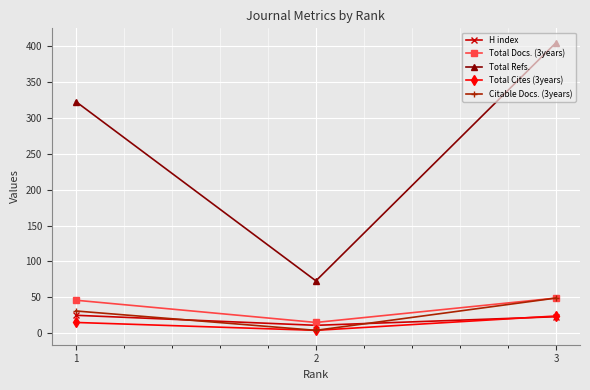

List the labels in order of Citable Docs. (3years) value, largest first.

3, 1, 2